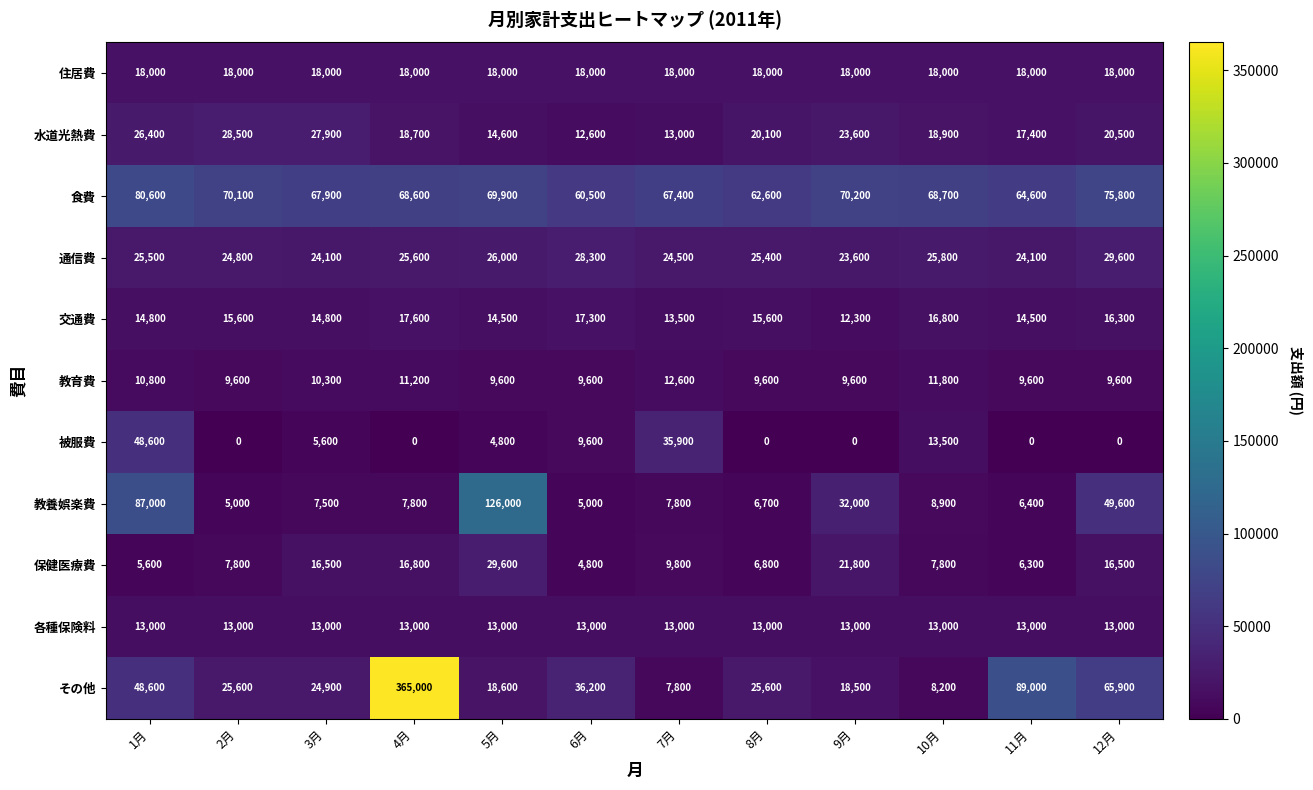

Which category has the highest value across all series?

4月